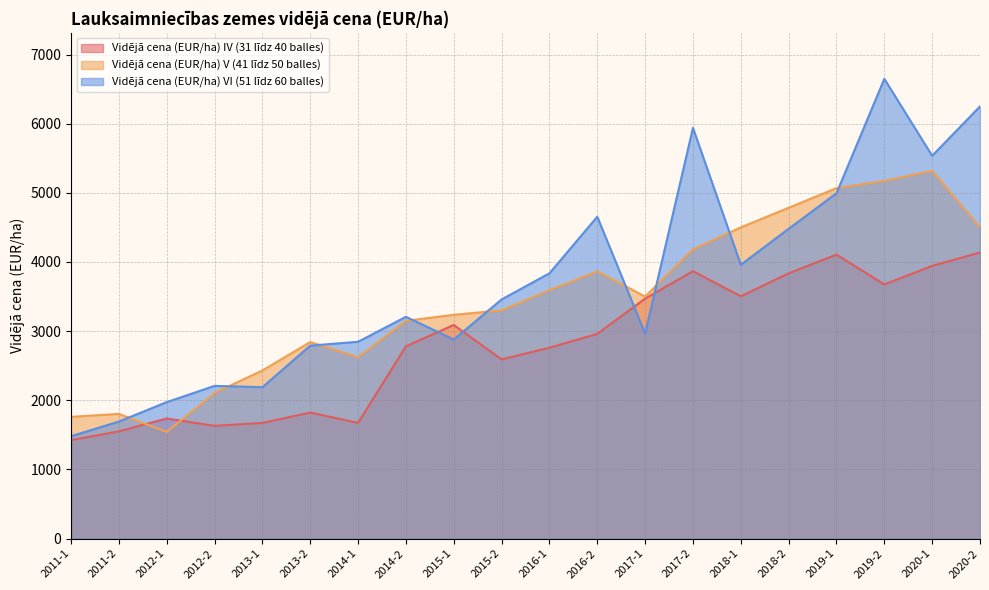

At which category does the chart reach its peak across all series?

2019-2